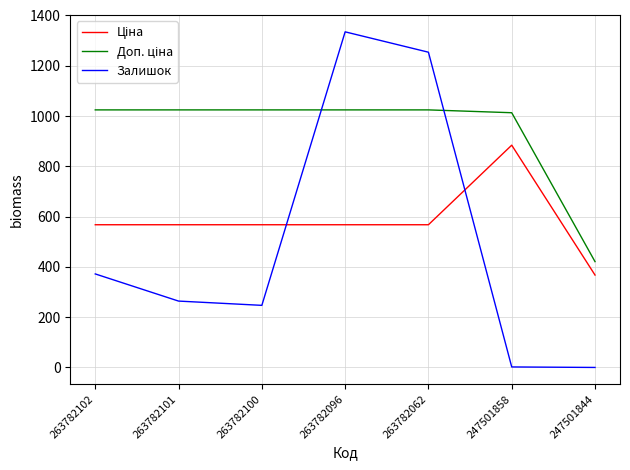

Between 263782101 and 263782096, which series saw the biggest shift?

Залишок